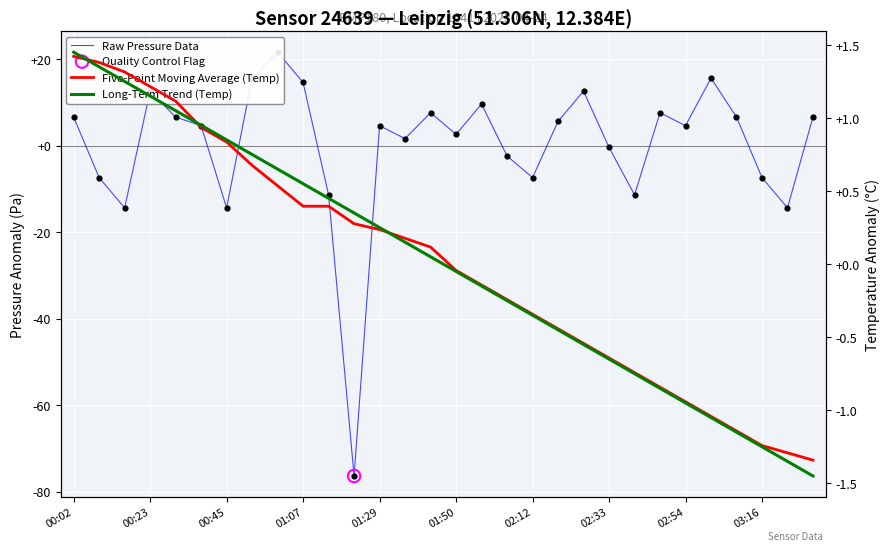

At how many categories does at least one series exceed -56?

30